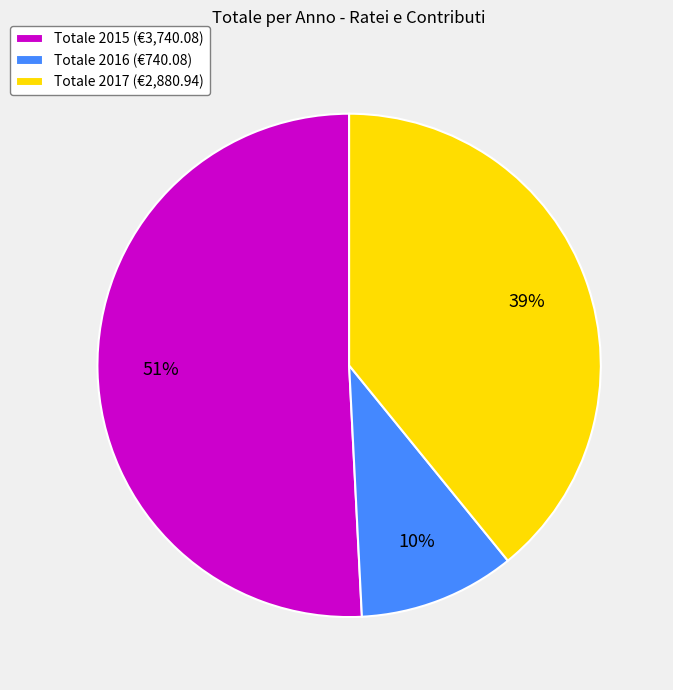

Which slice is the largest?

Totale 2015 (€3,740.08)